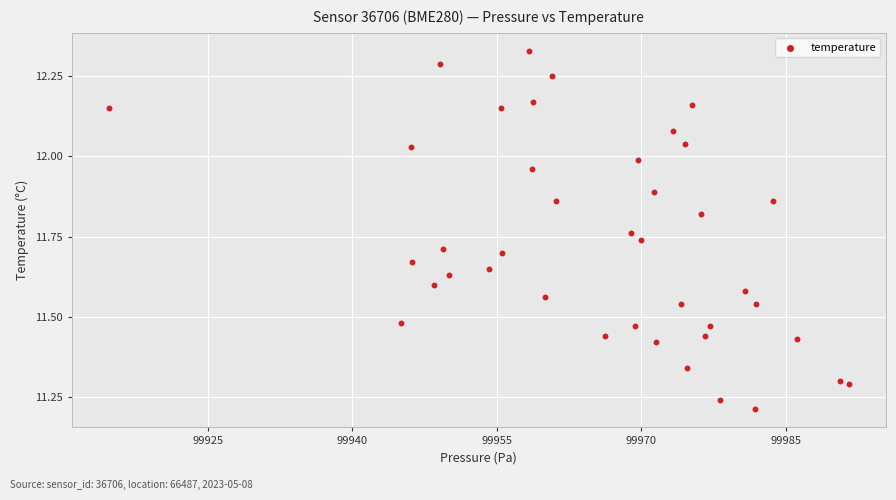

What is the range of X values (max minus min)?

76.9